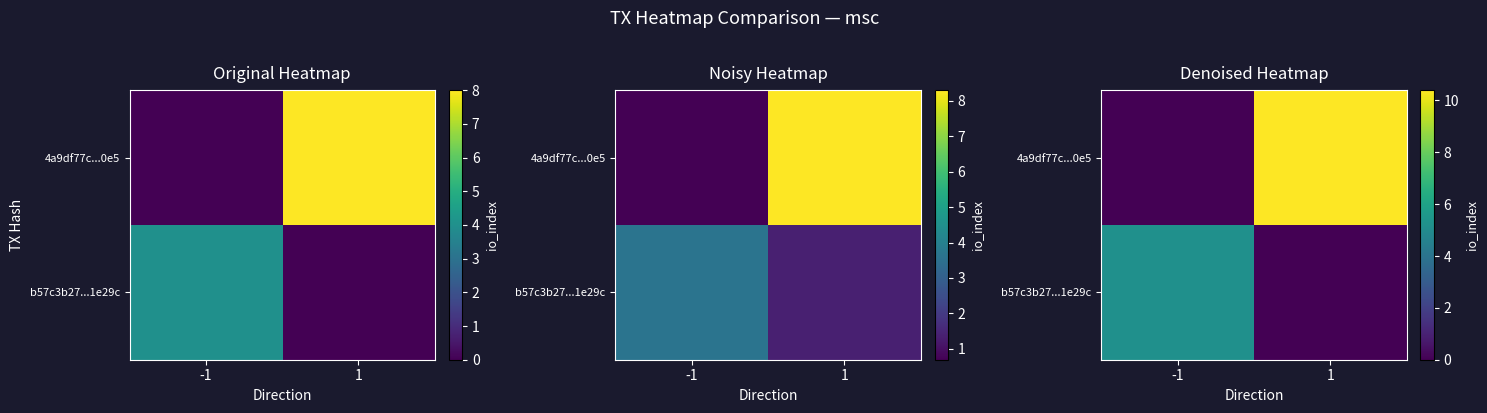

At which label does 4a9df77c...0e5 first exceed 10?

1